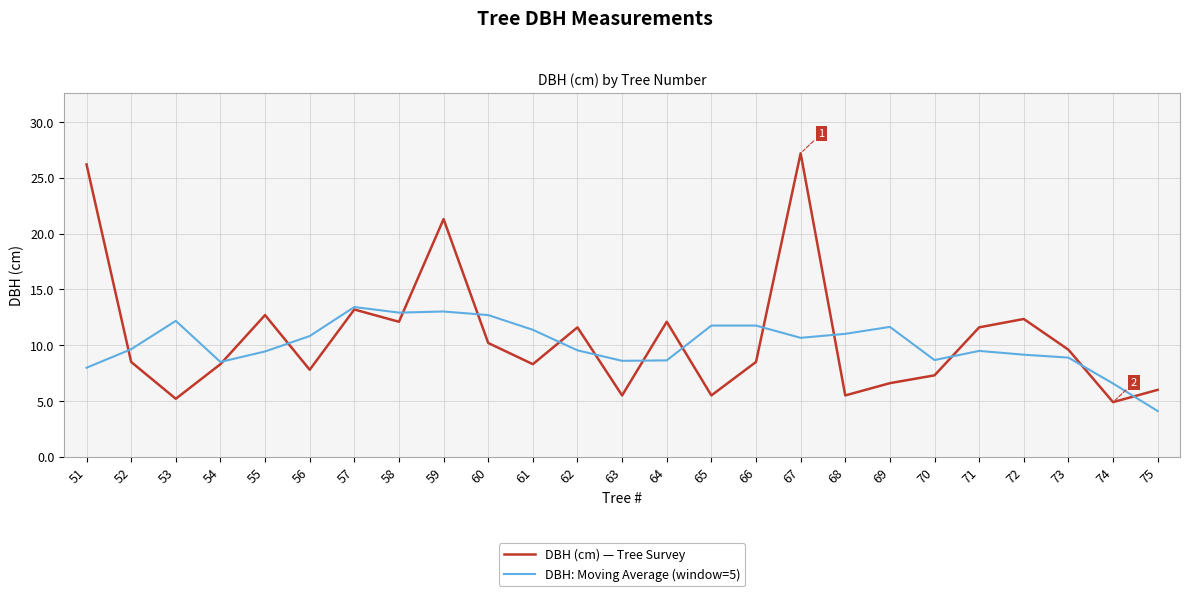

What is the spread (max minus min) of values at 52?

1.1